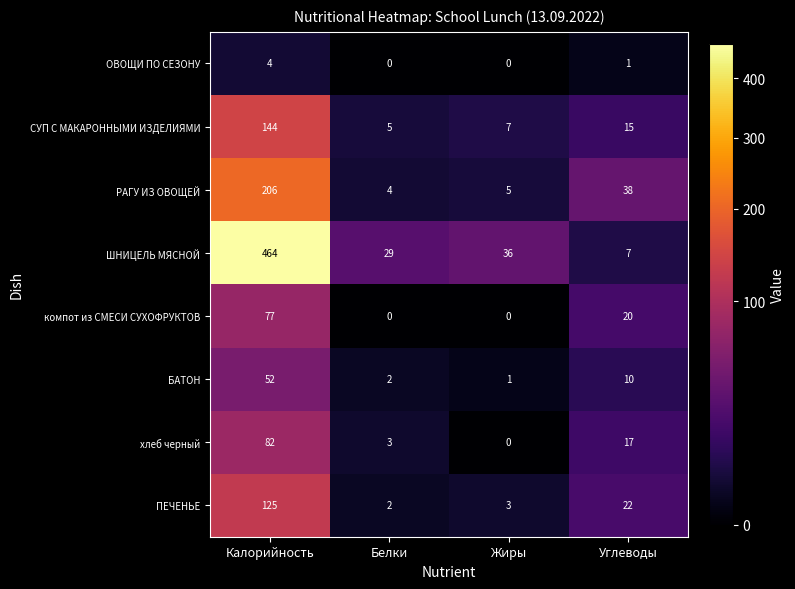

At which label does ШНИЦЕЛЬ МЯСНОЙ first exceed 36?

Калорийность